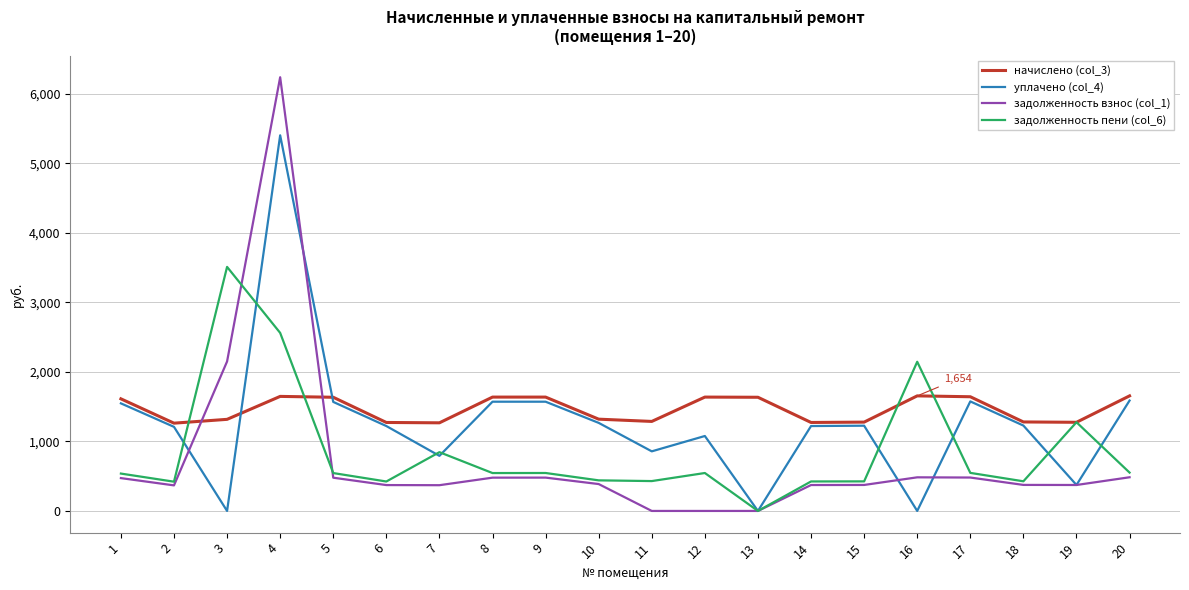

What is the total value across all series at 17?

4244.3